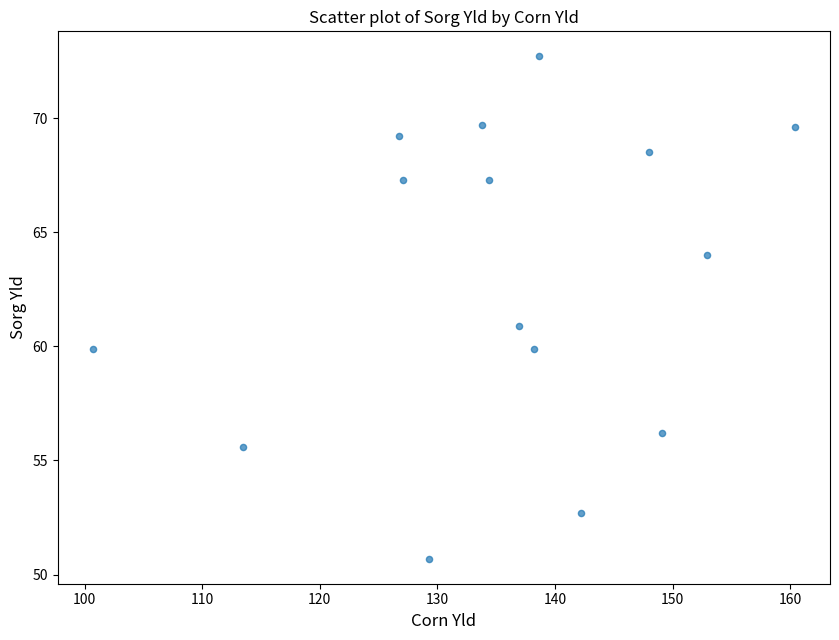

What is the range of X values (max minus min)?

59.7